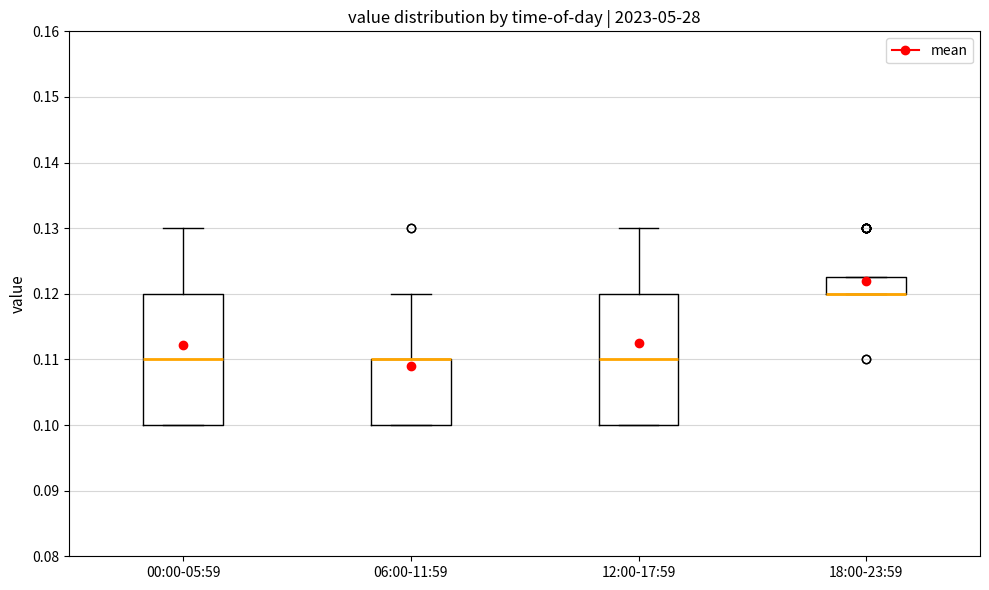

Reading left to right, transcribe this box plot: for each box, give where its median line is, the range the box spans, and where its two whiskers end, as read against the y-axis. The values are not printed on the chart, so give them approximately, as read against the axis.

00:00-05:59: median 0.110, box 0.100 to 0.120, whiskers 0.100 to 0.130
06:00-11:59: median 0.110 (drawn on the box's upper edge), box 0.100 to 0.110, whiskers 0.100 to 0.120
12:00-17:59: median 0.110, box 0.100 to 0.120, whiskers 0.100 to 0.130
18:00-23:59: median 0.120 (drawn on the box's lower edge), box 0.120 to 0.123, whiskers 0.120 to 0.123